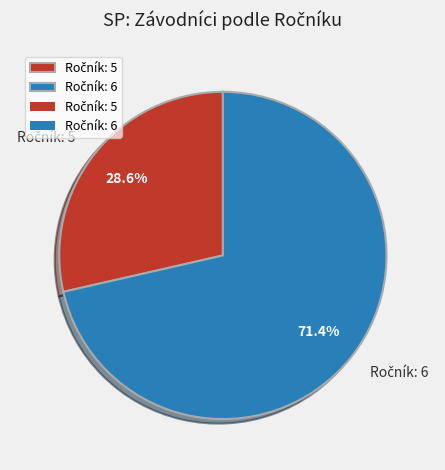

To the nearest percent, what is the average slice percentage?

50%